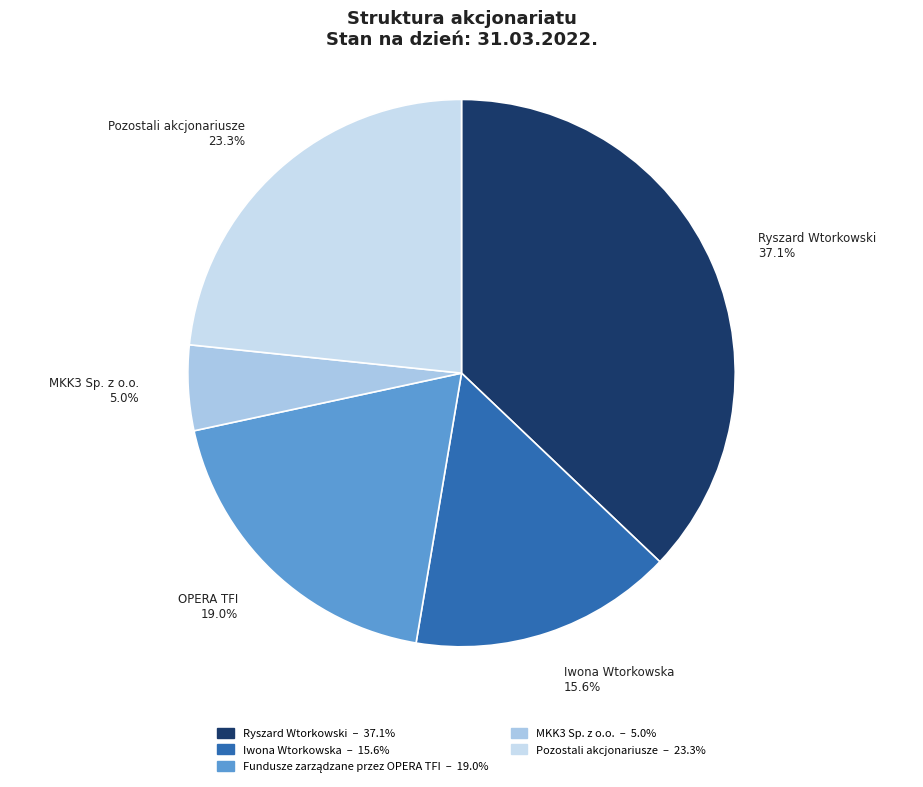

Does any single category account for the majority?

No